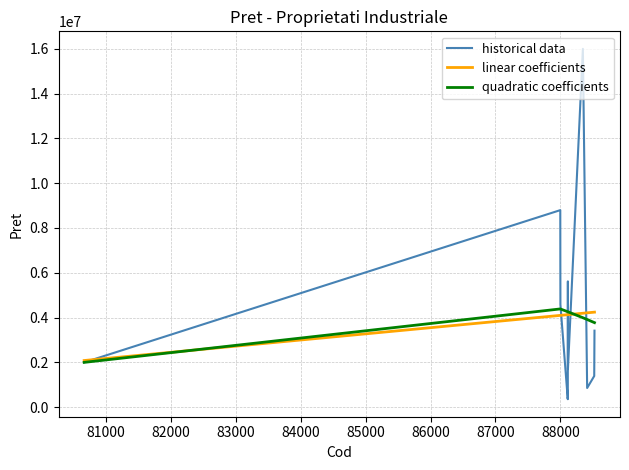

List the series in order of their peak value, lowest first.

linear coefficients, quadratic coefficients, historical data